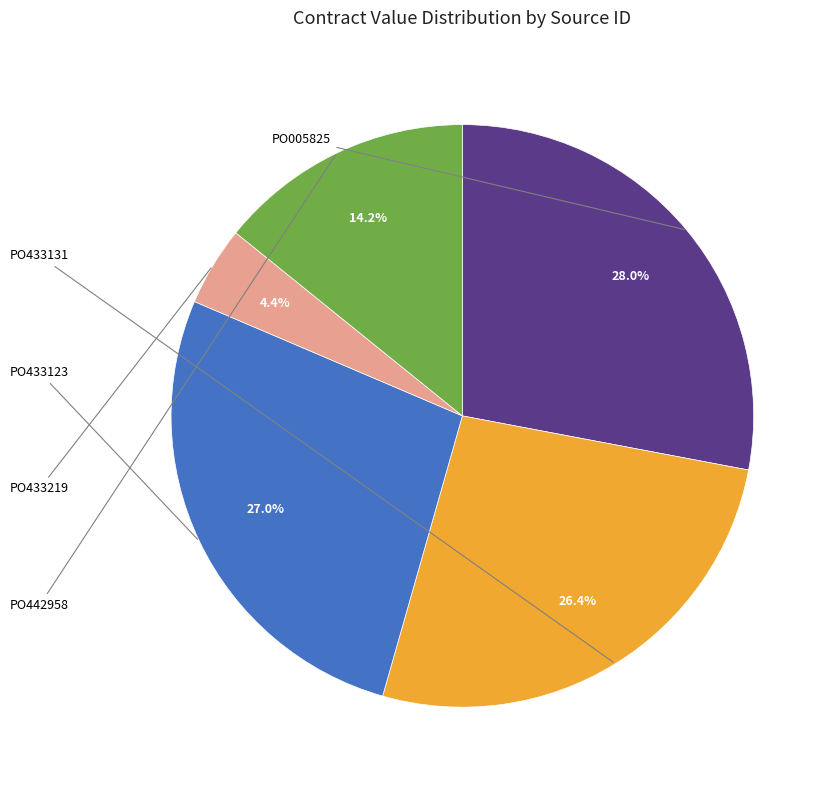

Which has a higher value, PO433123 or PO005825?

PO005825